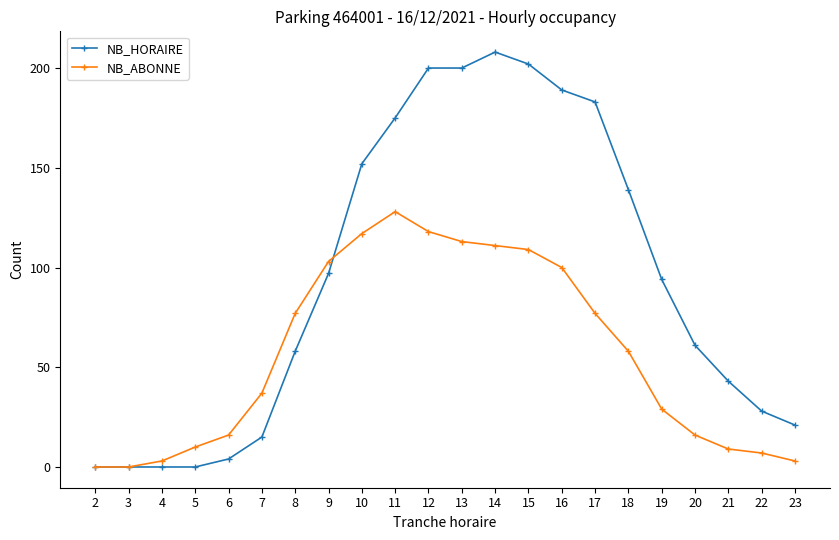

The value of NB_ABONNE at 16 is 100. True or false?

True